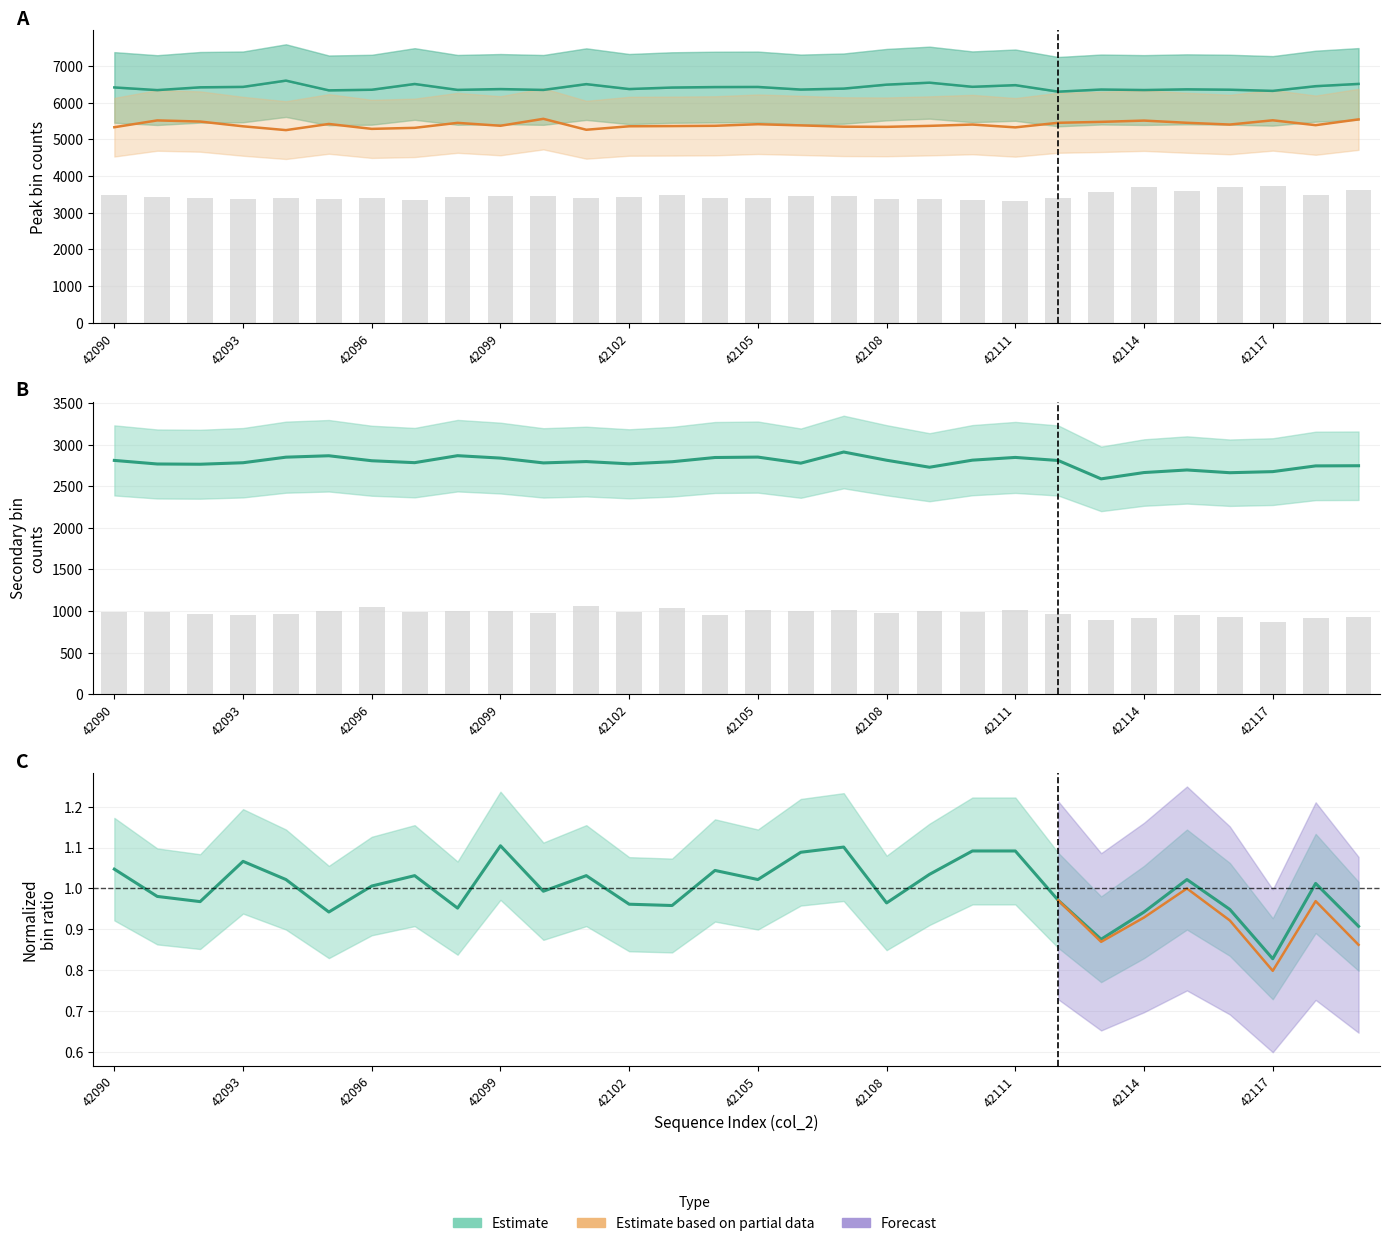

True or false: Peak bin 5 has a value of 1017.0 at 42111.

True